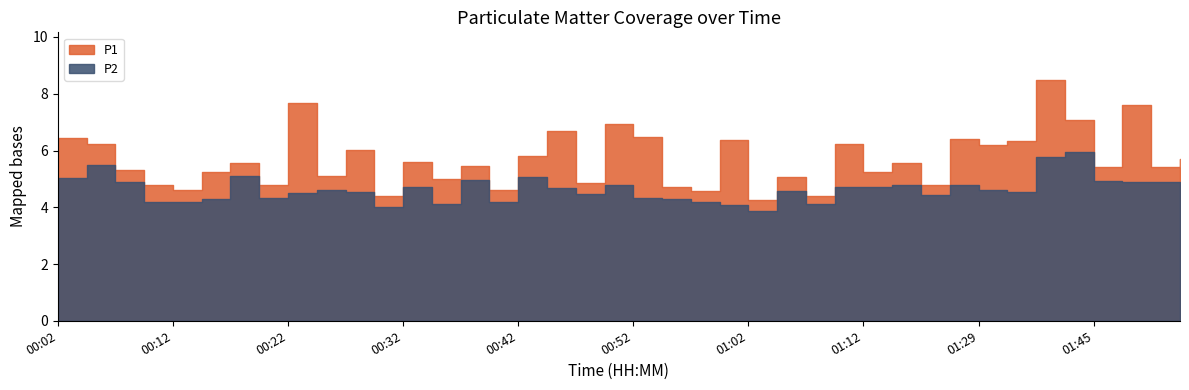

True or false: P2 and P1 intersect in this chart.

False